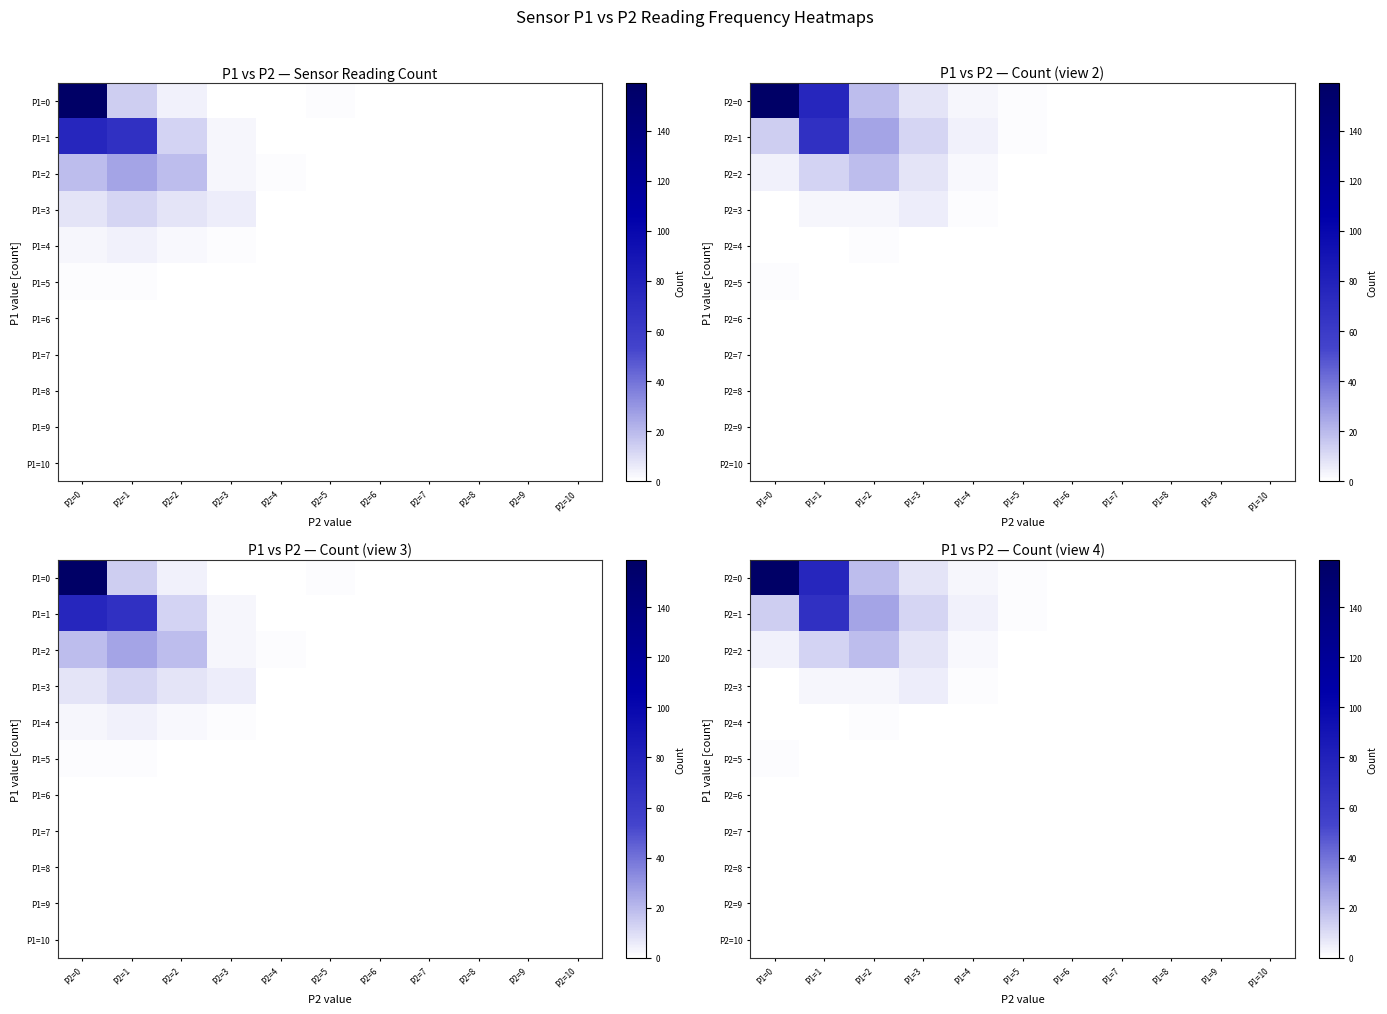

Is it true that P2=9 equals 0 at P1=5?

True